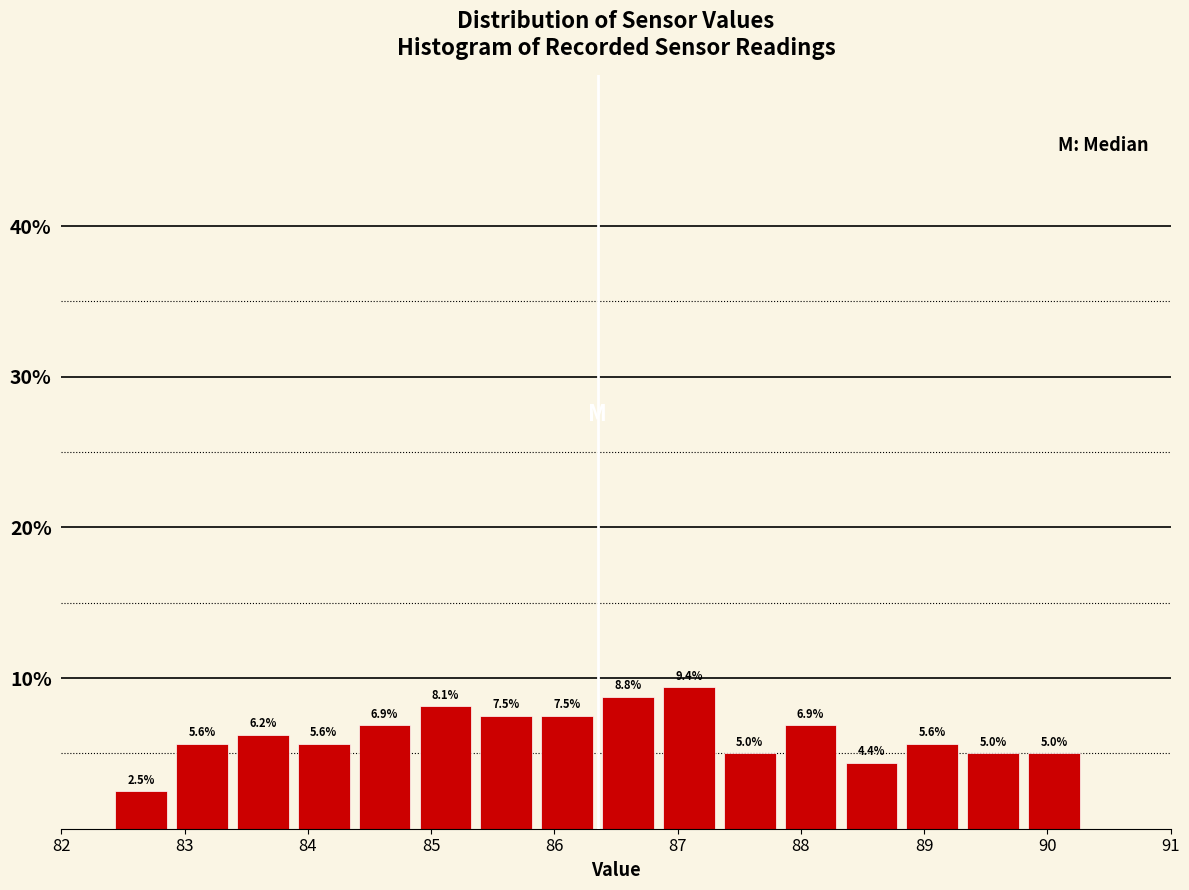

Reading left to right, list every bar in this chart as the range it spans on the x-axis followed by its height. The bar edges are not printed on the chart, so give them approximately, as read against the axis.

82.4 to 82.9: 2.5
82.9 to 83.4: 5.6
83.4 to 83.9: 6.2
83.9 to 84.4: 5.6
84.4 to 84.9: 6.9
84.9 to 85.4: 8.1
85.4 to 85.9: 7.5
85.9 to 86.4: 7.5
86.4 to 86.8: 8.8
86.8 to 87.3: 9.4
87.3 to 87.8: 5.0
87.8 to 88.3: 6.9
88.3 to 88.8: 4.4
88.8 to 89.3: 5.6
89.3 to 89.8: 5.0
89.8 to 90.3: 5.0